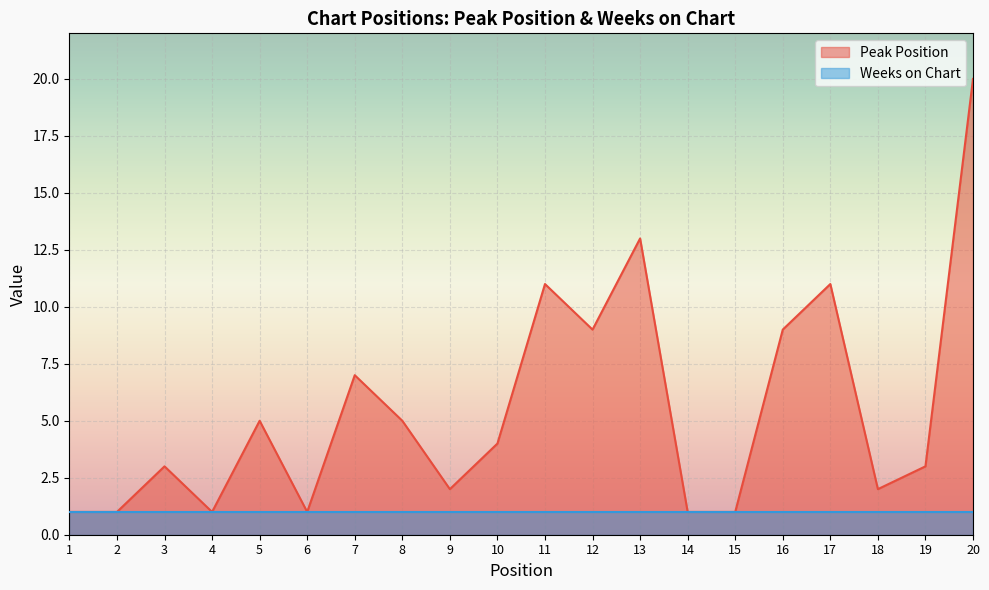

List the labels in order of value, smallest first.

1, 2, 4, 6, 14, 15, 9, 18, 3, 19, 10, 5, 8, 7, 12, 16, 11, 17, 13, 20